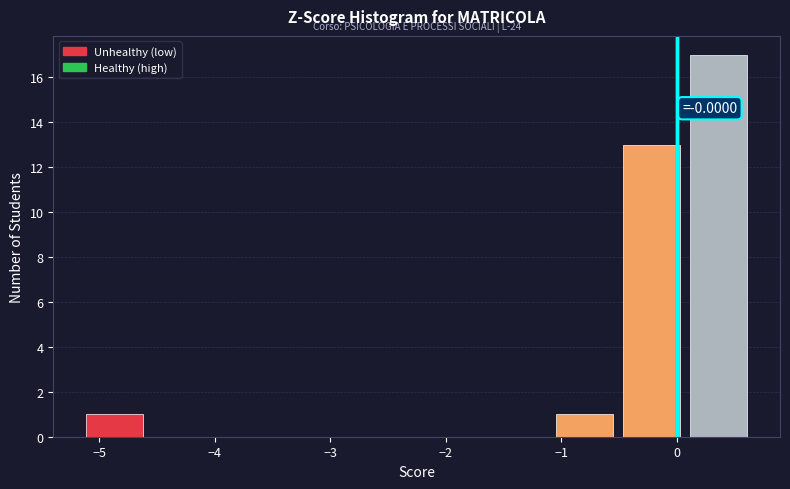

Which range on the x-axis has the tallest bar?

0.1 to 0.7